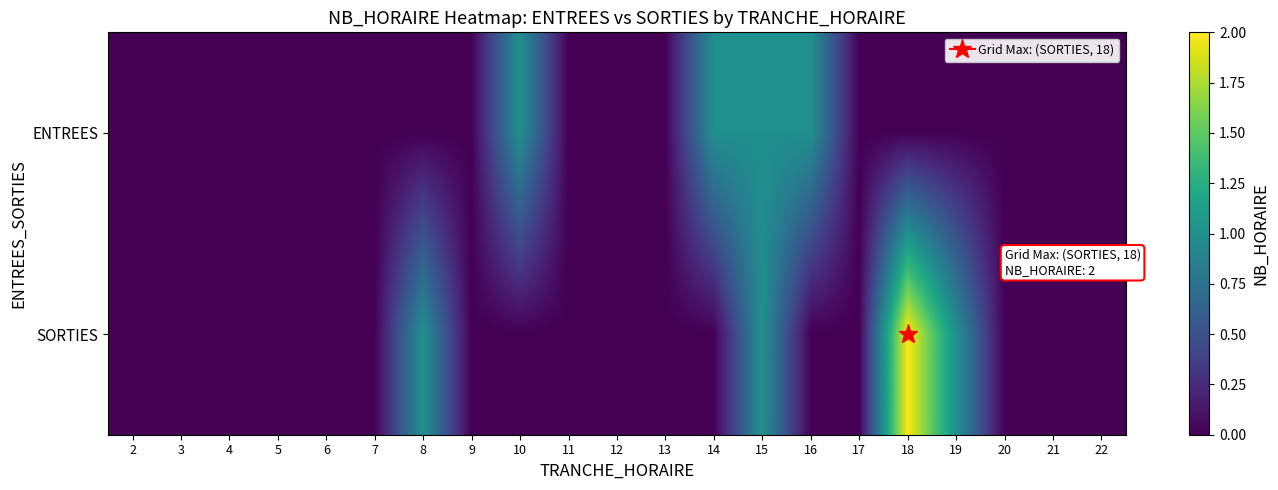

Reading left to right, extract all data points from this chart.

ENTREES: 2=0	3=0	4=0	5=0	6=0	7=0	8=0	9=0	10=1	11=0	12=0	13=0	14=1	15=1	16=1	17=0	18=0	19=0	20=0	21=0	22=0
SORTIES: 2=0	3=0	4=0	5=0	6=0	7=0	8=1	9=0	10=0	11=0	12=0	13=0	14=0	15=1	16=0	17=0	18=2	19=1	20=0	21=0	22=0